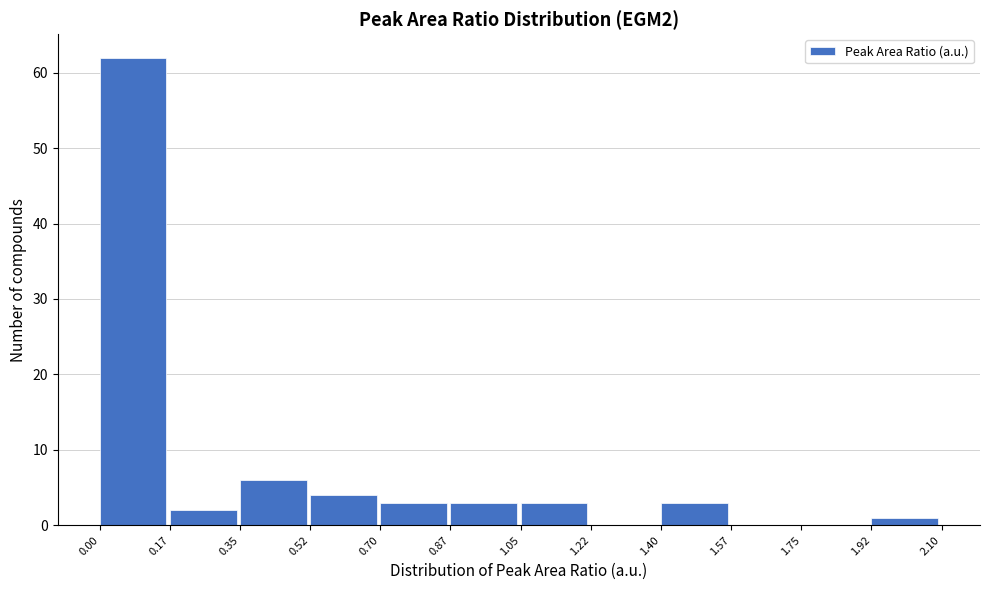

Reading left to right, list every bar in this chart as the range it spans on the x-axis followed by its height. The values are not printed on the chart, so give them approximately, as read against the axis.

0.00 to 0.17: 62
0.17 to 0.35: 2
0.35 to 0.52: 6
0.52 to 0.70: 4
0.70 to 0.87: 3
0.87 to 1.05: 3
1.05 to 1.22: 3
1.22 to 1.40: 0
1.40 to 1.57: 3
1.57 to 1.75: 0
1.75 to 1.92: 0
1.92 to 2.10: 1